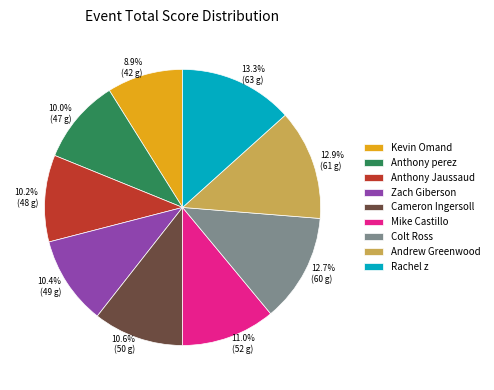

True or false: Colt Ross accounts for 5% of the total.

False